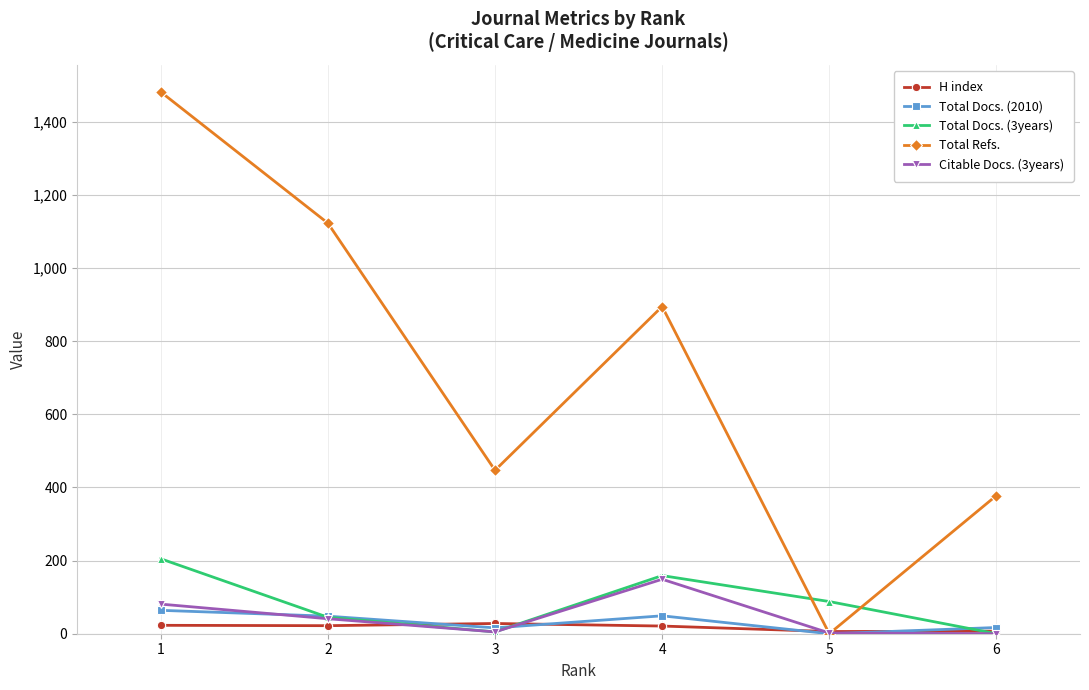

What is the maximum value shown in the chart?

1482